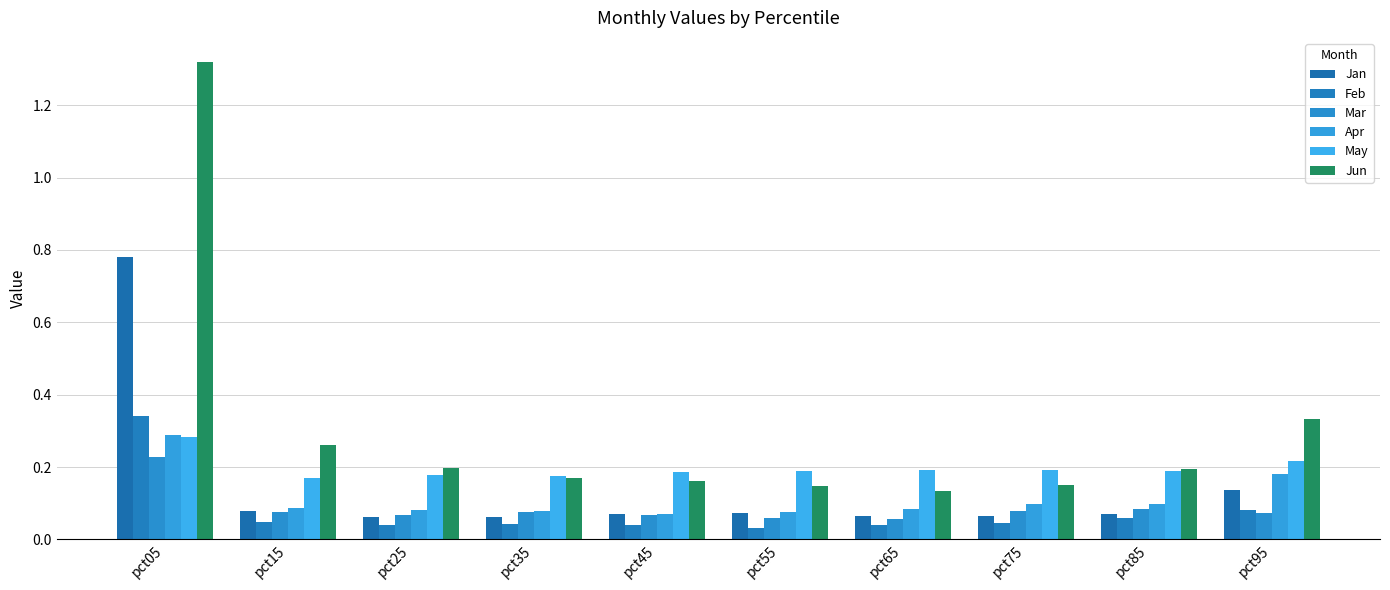

Rank the series at pct35 from lowest to highest value.

Feb, Jan, Mar, Apr, Jun, May